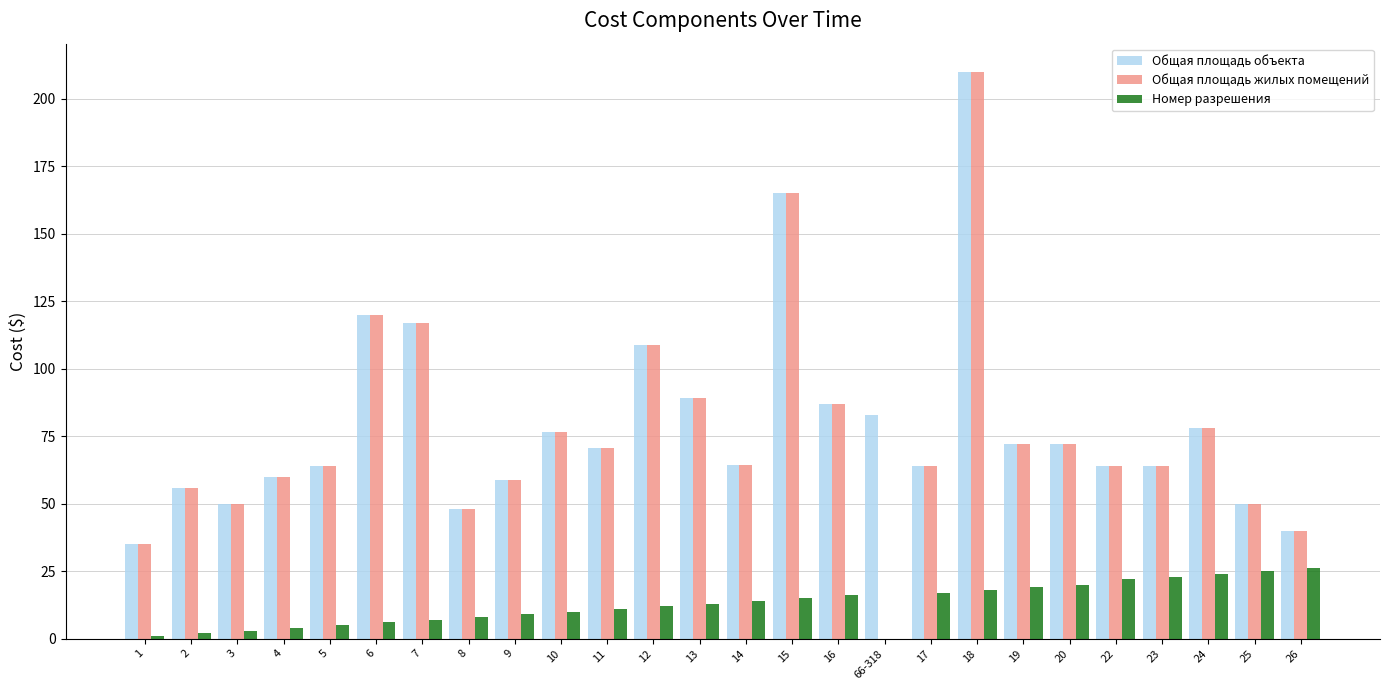

Which series has the largest total across all categories?

Общая площадь объекта